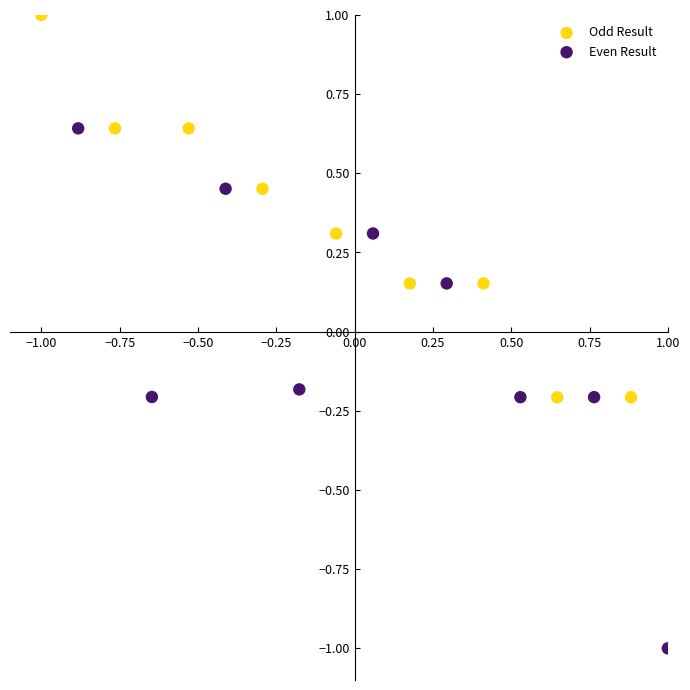

Which series has the widest spread of Y values?

Even Result